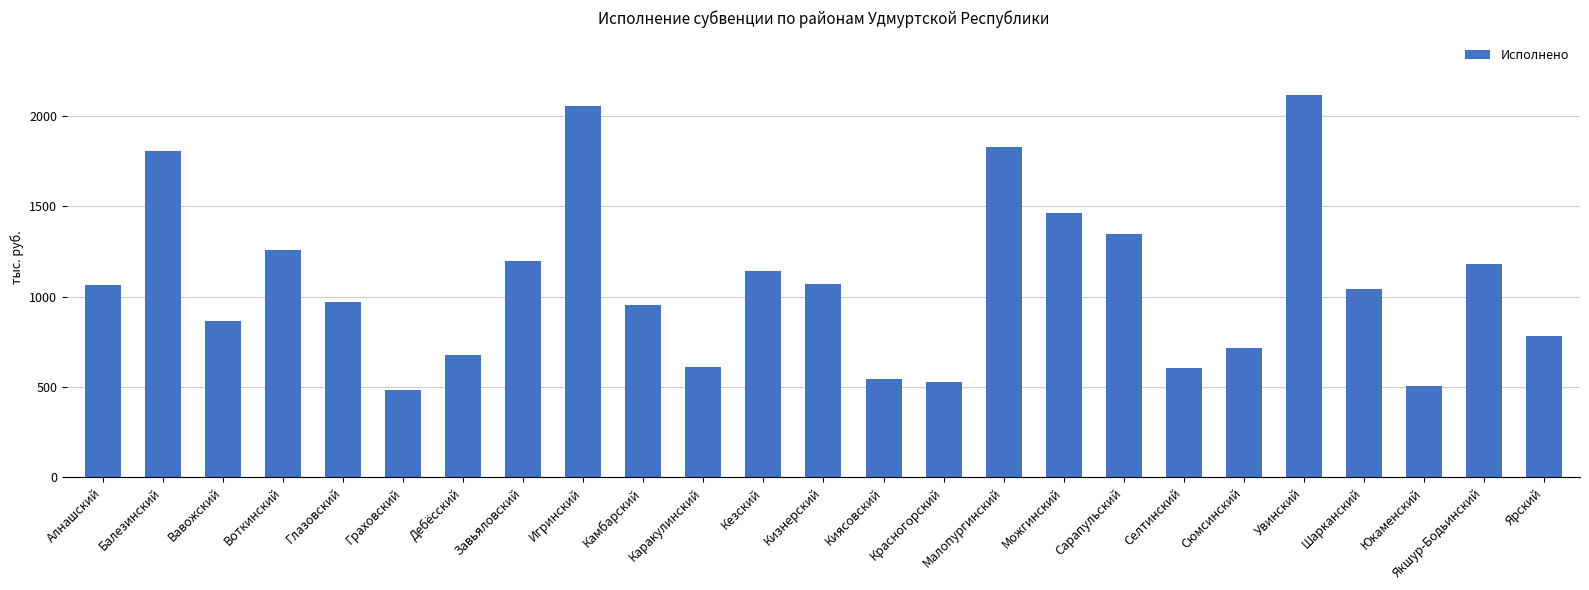

What is the label of the 6th bar from the left?

Граховский